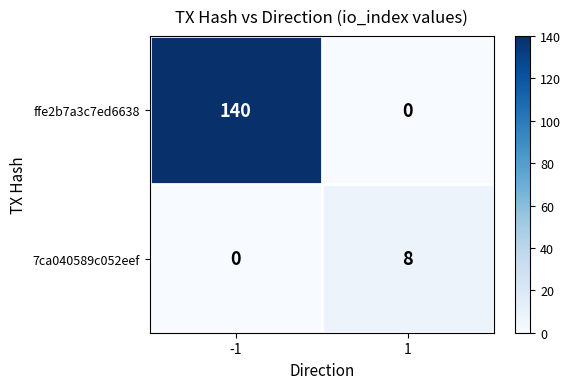

What is the difference between the highest and lowest values at 1?

8